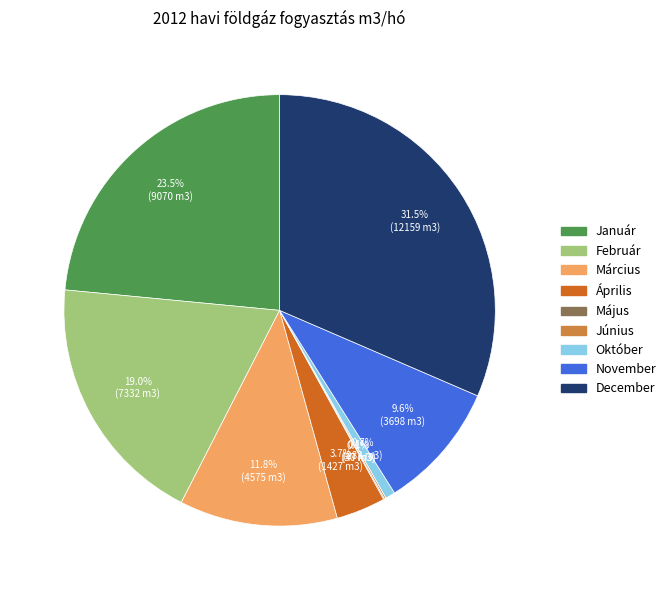

Between December and Október, which is larger?

December